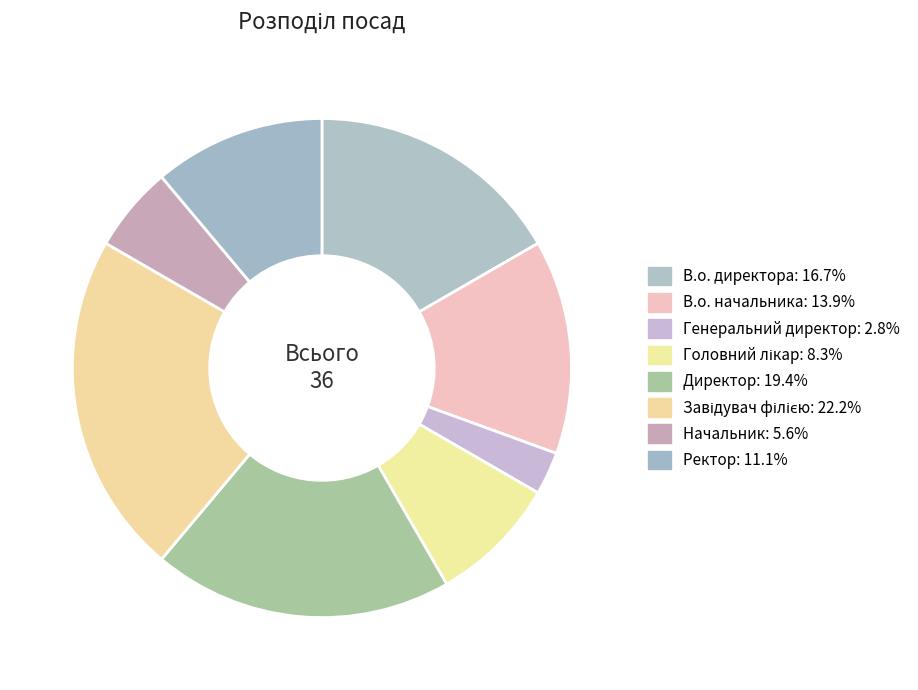

Rank the categories by value from highest to lowest.

Завідувач філією, Директор, В.о. директора, В.о. начальника, Ректор, Головний лікар, Начальник, Генеральний директор